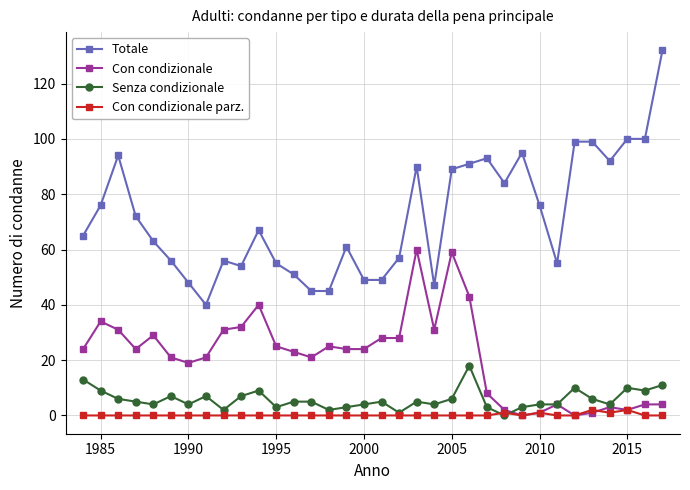

What is the sum of all Senza condizionale values?

198